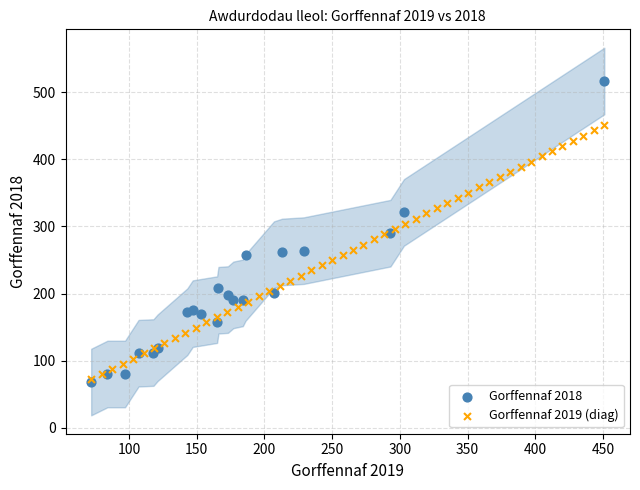

Which series has the largest Y range (max minus min)?

Gorffennaf 2018